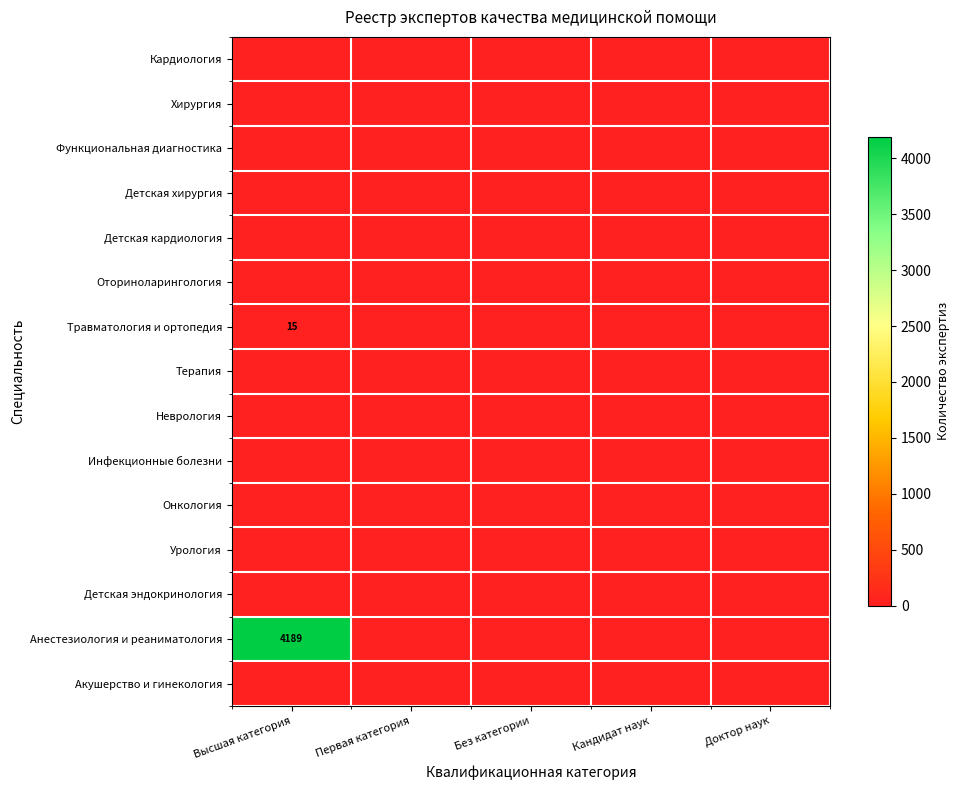

Rank the categories by Урология value from lowest to highest.

Высшая категория, Первая категория, Без категории, Кандидат наук, Доктор наук